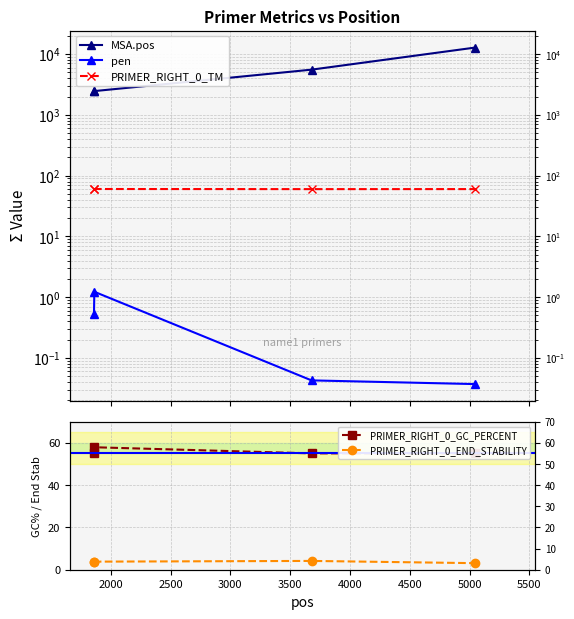

Does the chart display data point markers on the line(s)?

Yes